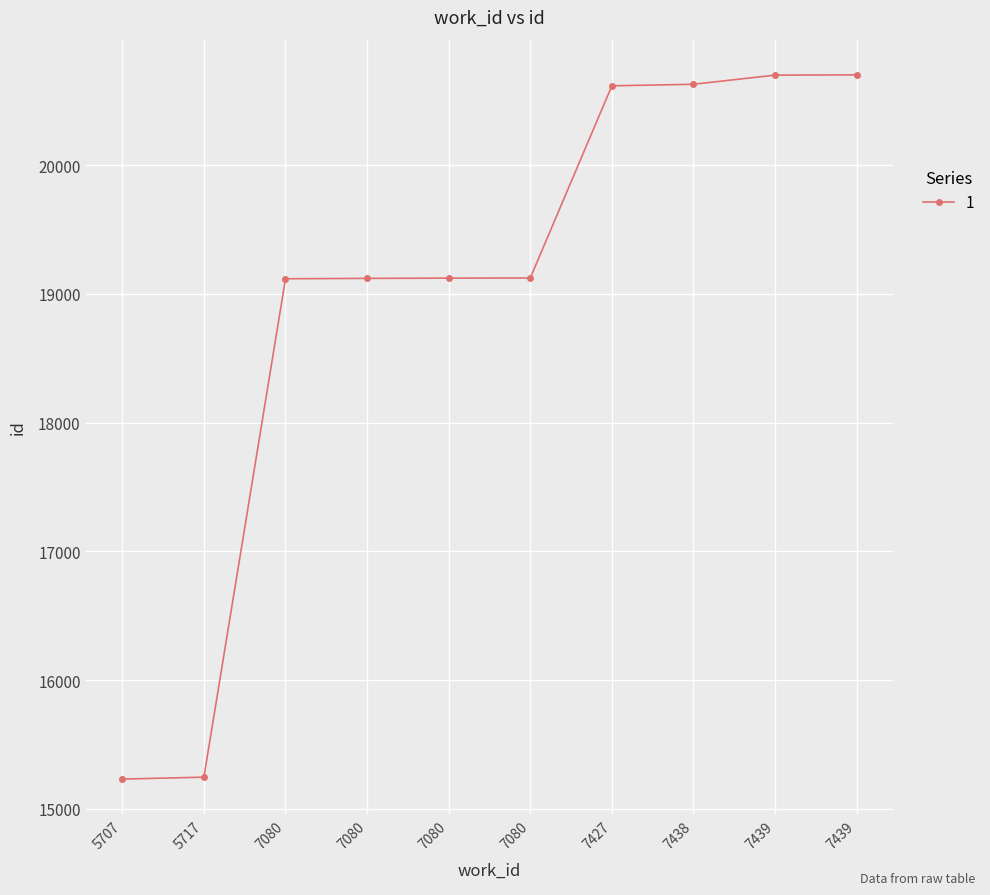

Reading left to right, extract all data points from this chart.

15231	15246	19118	19121	19123	19124	20617	20629	20700	20702